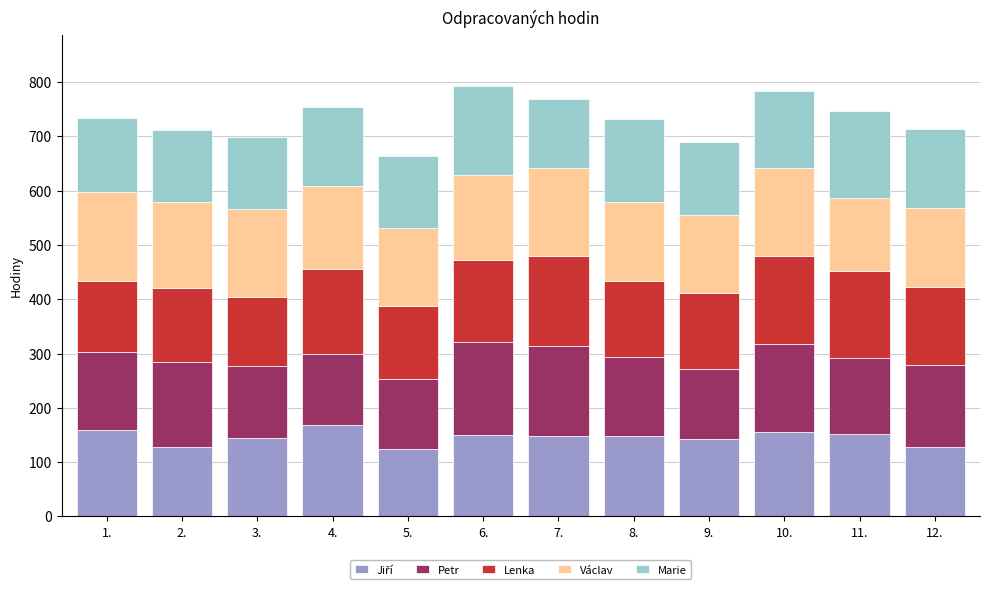

What is the total value across all series at 5.?

663